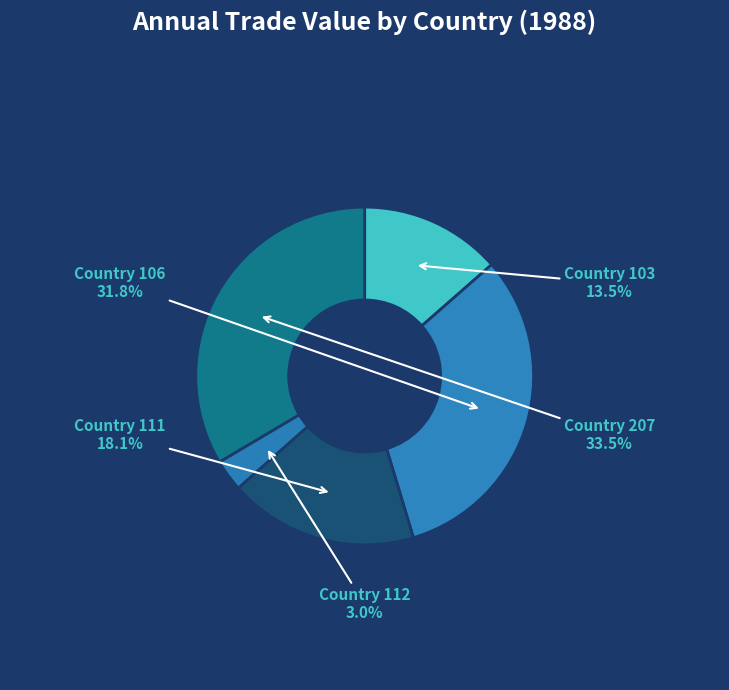

The Country 111 slice represents 7% of the pie. True or false?

False